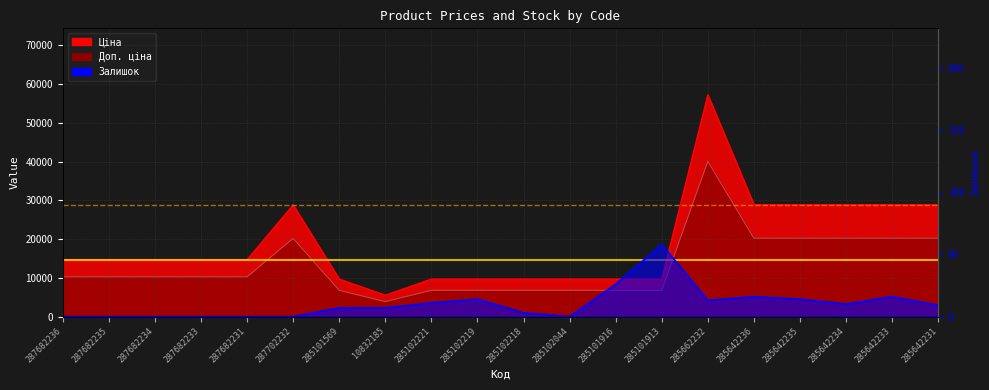

How many values in the Доп. ціна series are below 10254?

8